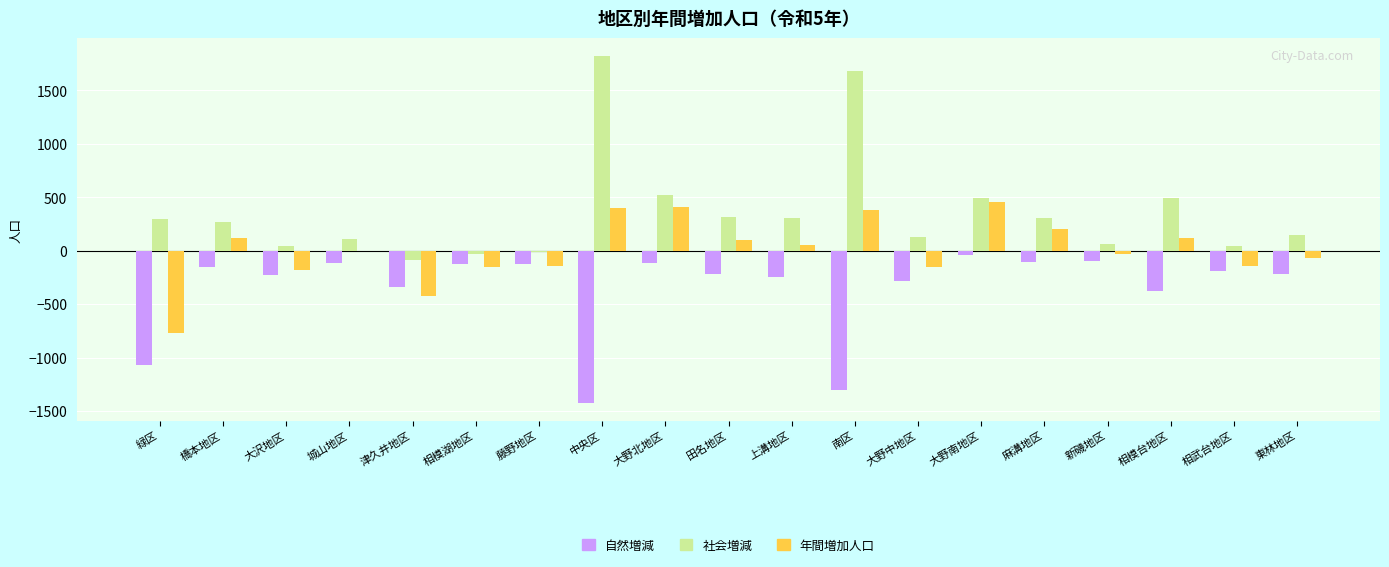

Which series changed the most between 南区 and 新磯地区?

社会増減